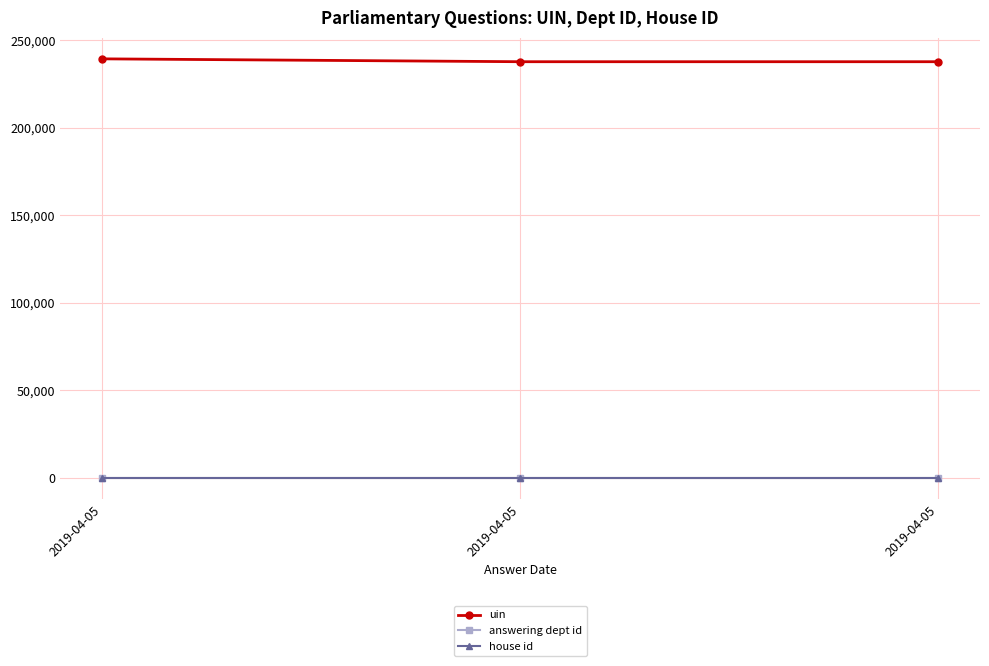

Reading left to right, what are all the values shown in this chart?

uin: 239329	237691	237692
answering dept id: 29	29	29
house id: 1	1	1